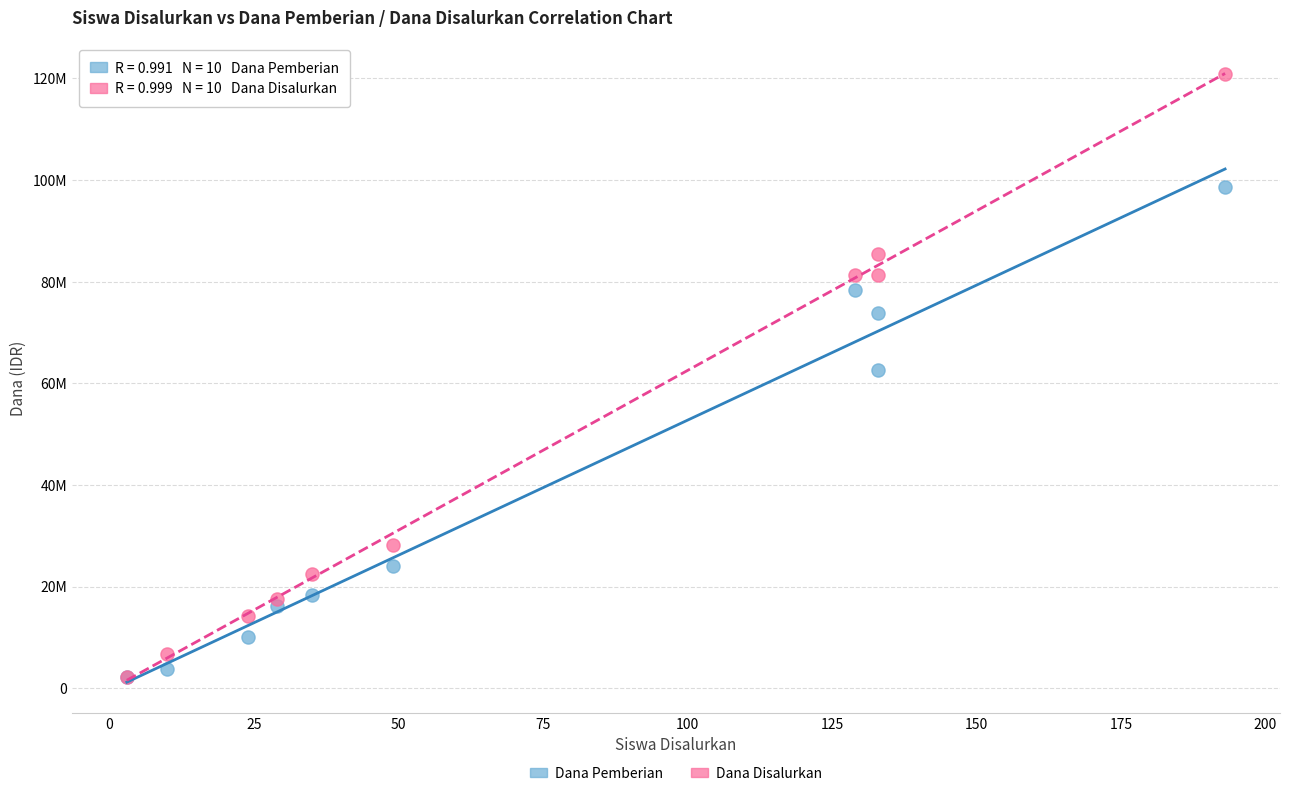

Which series contains the highest Y value?

Dana Disalurkan